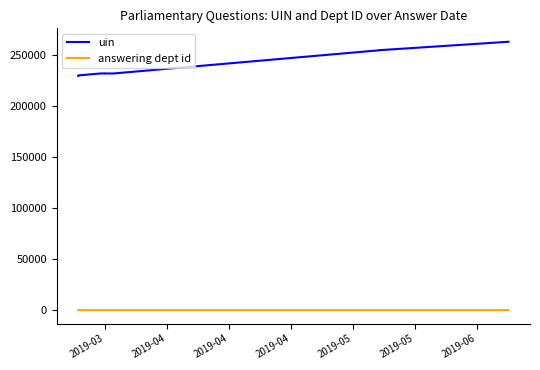

Reading left to right, what are all the values shown in this chart?

uin: 229732	230050	231963	231961	231966	231969	231968	254749	254819	263060
answering dept id: 14	14	14	7	7	7	7	14	14	14